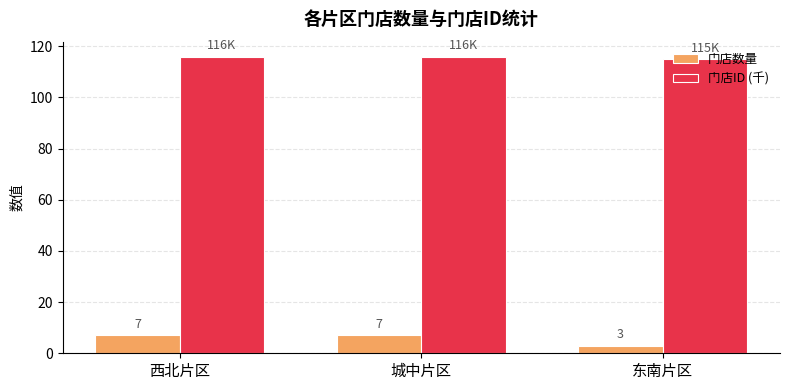

What is the label of the 2nd bar from the right?

城中片区